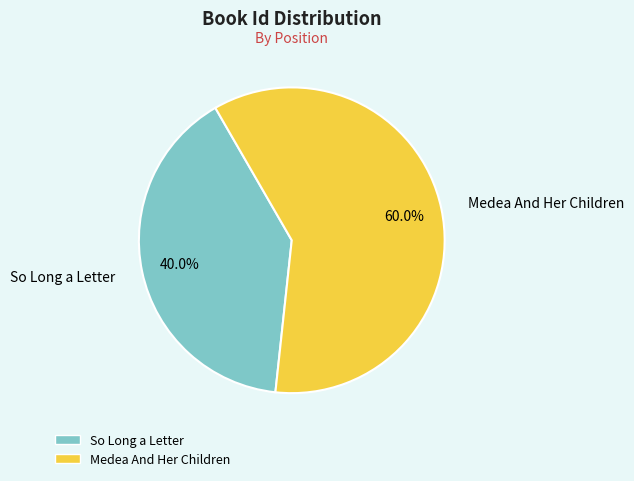

Rank the categories by value from lowest to highest.

So Long a Letter, Medea And Her Children